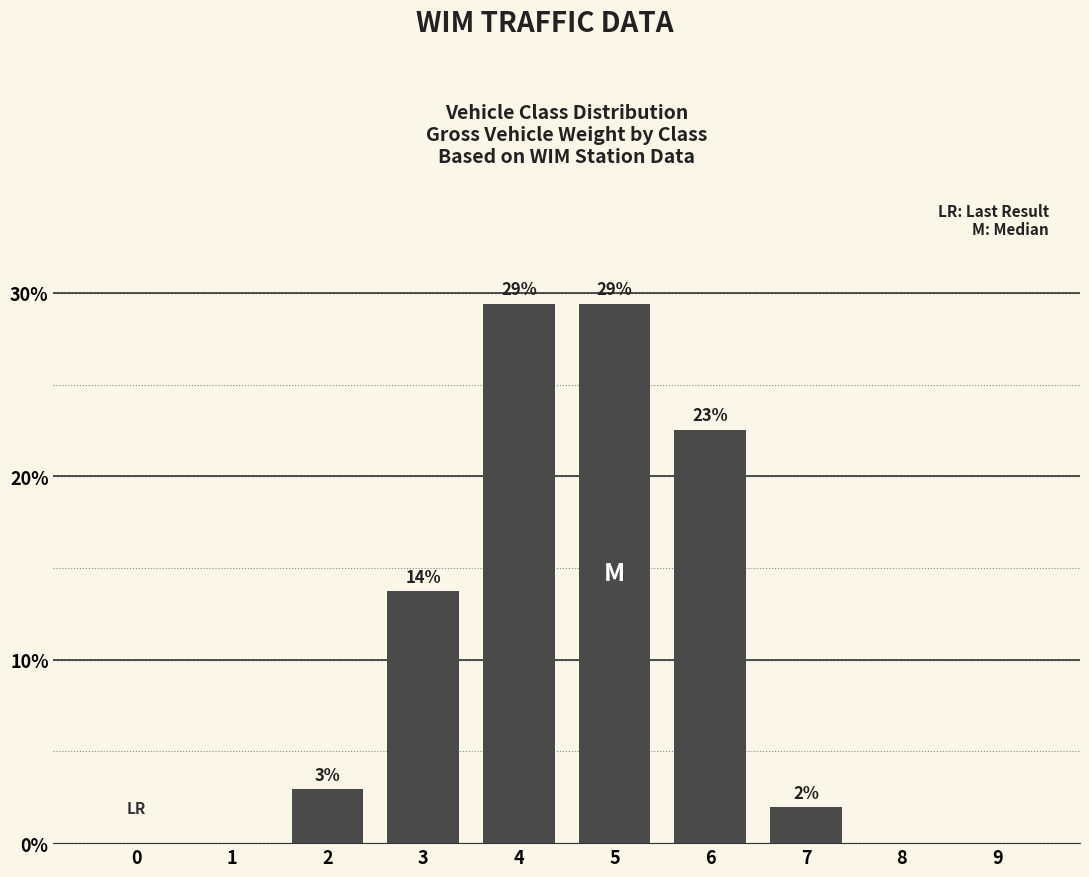

Are the bars horizontal?

No